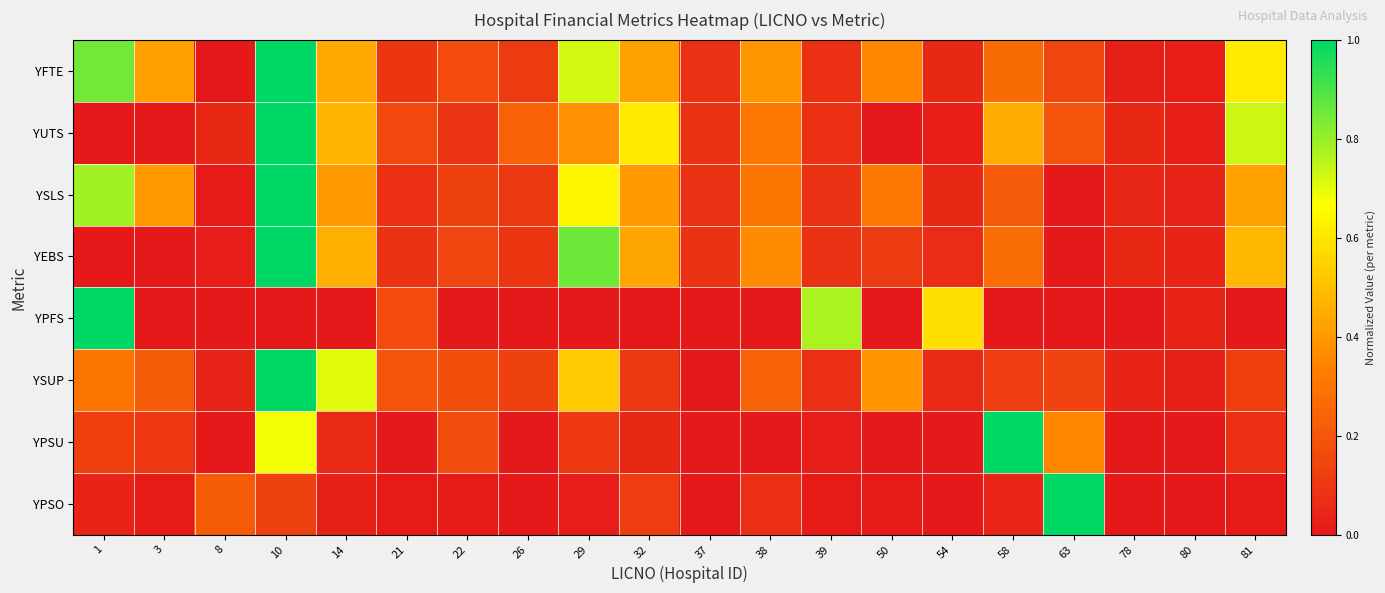

Count the number of categories in the chart.

20